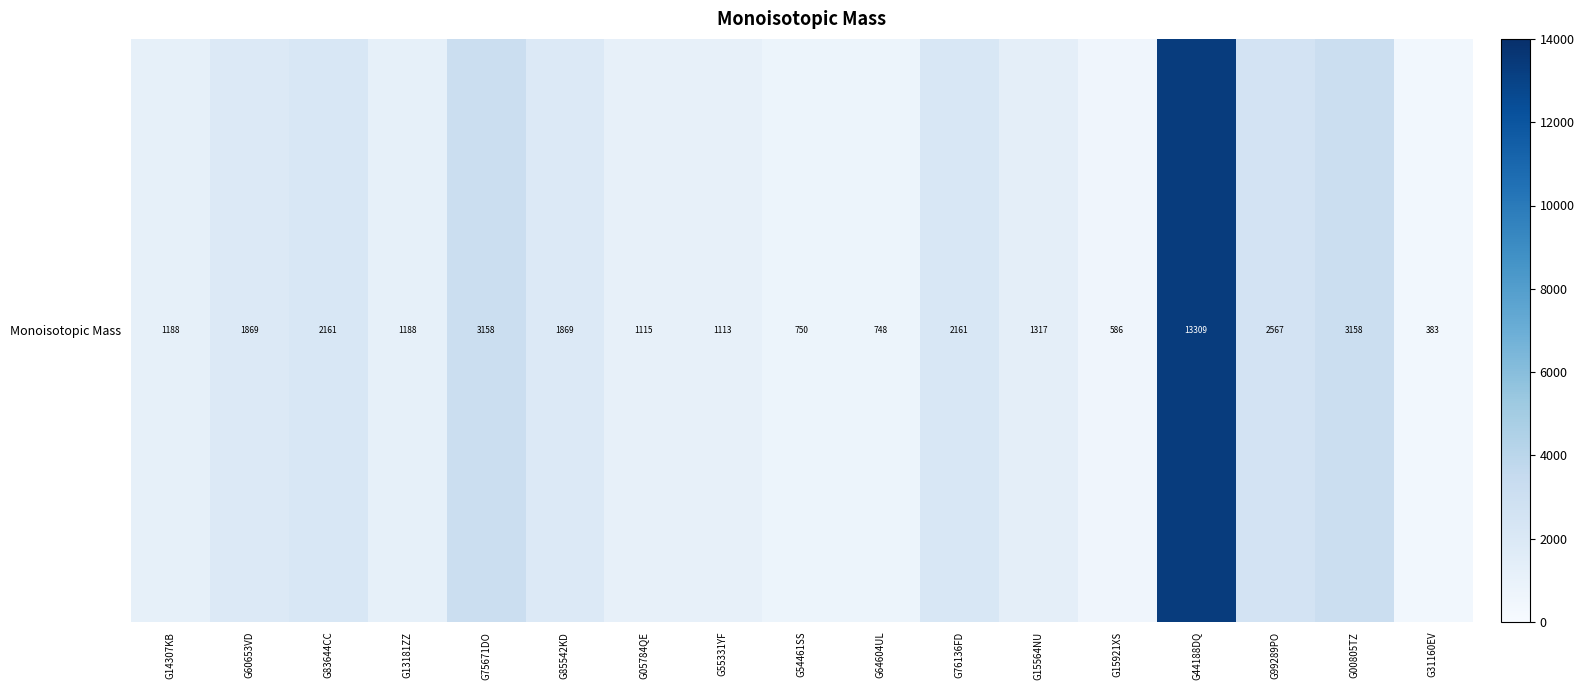

What is the difference between the values at G64604UL and G14307KB?

440.2